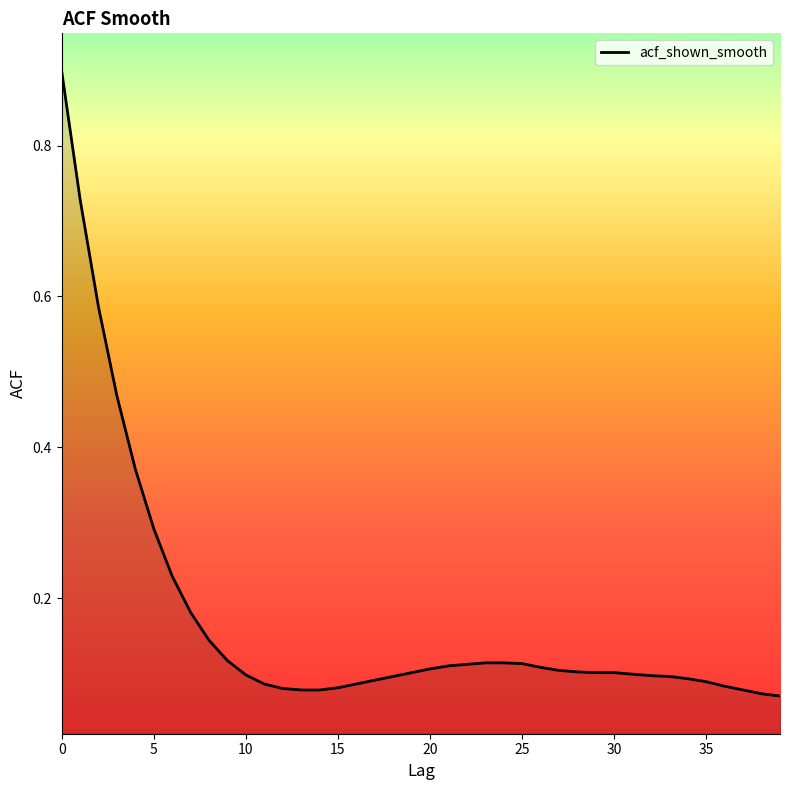

What is the difference between the maximum and minimum values?

0.8